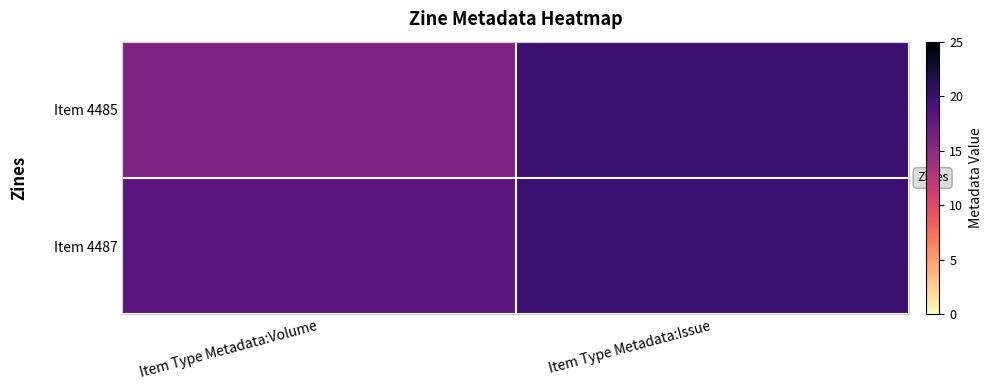

Which series has the largest range (max minus min)?

Item 4485